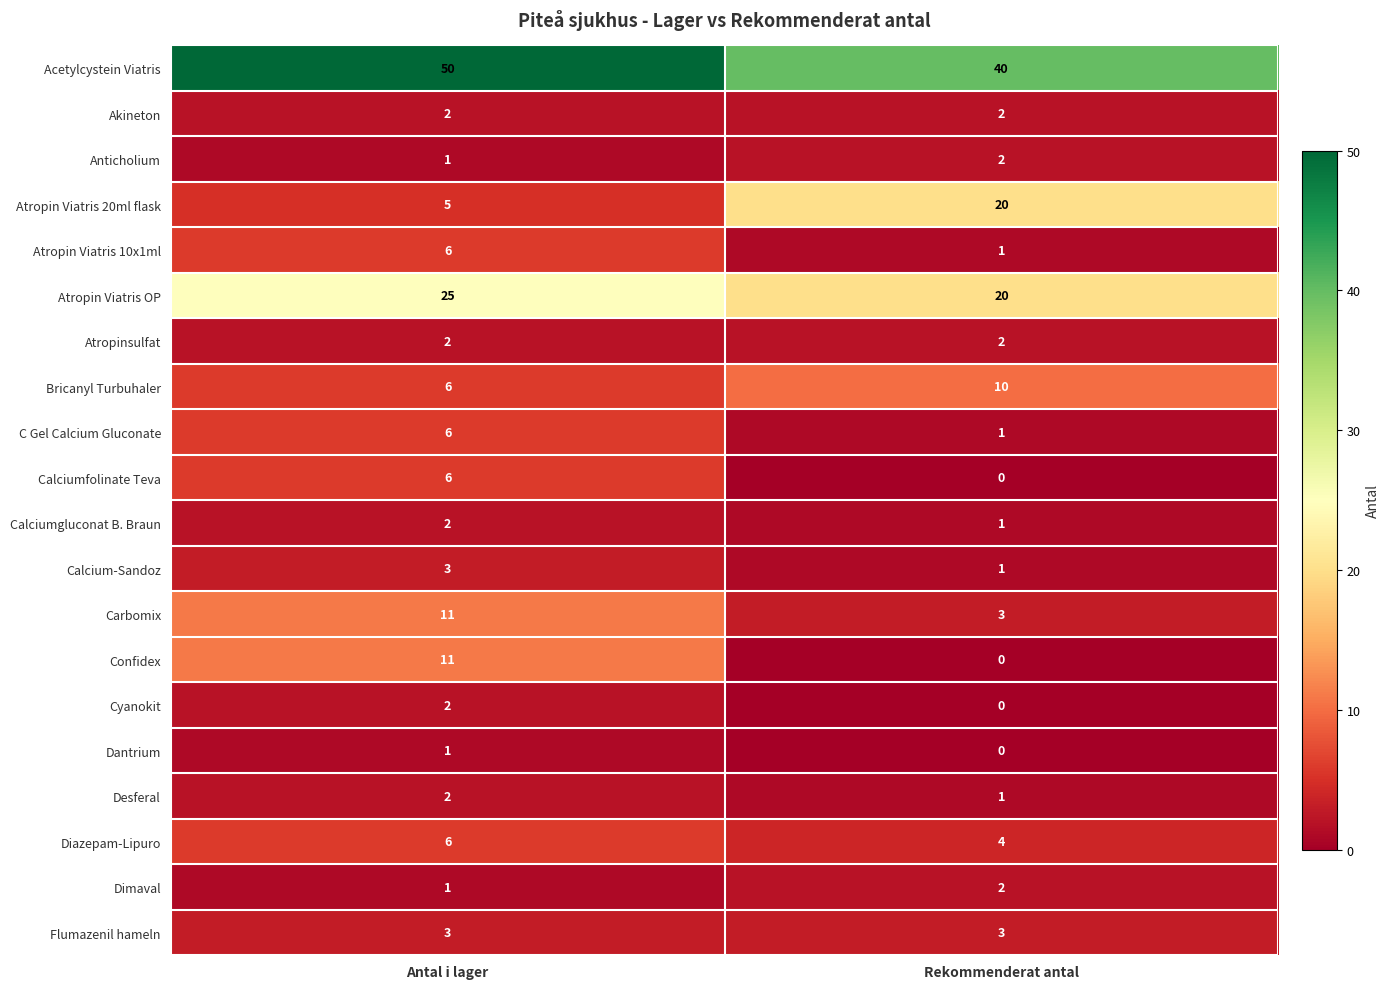

What is the average value of the C Gel Calcium Gluconate series?

4